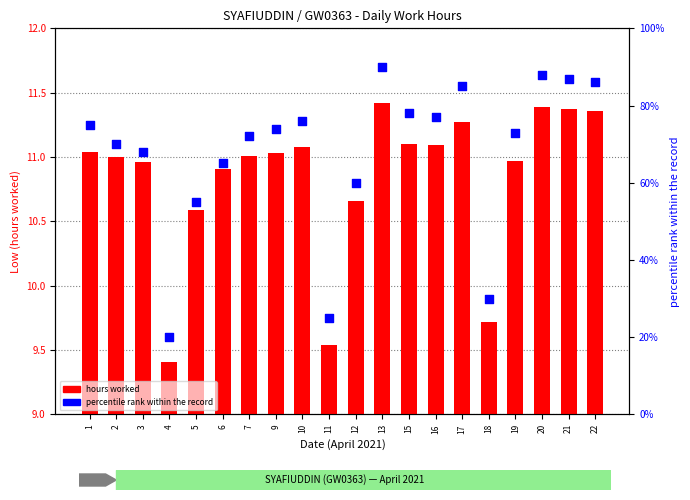

What are all the series names shown in the legend?

hours worked, percentile rank within the record